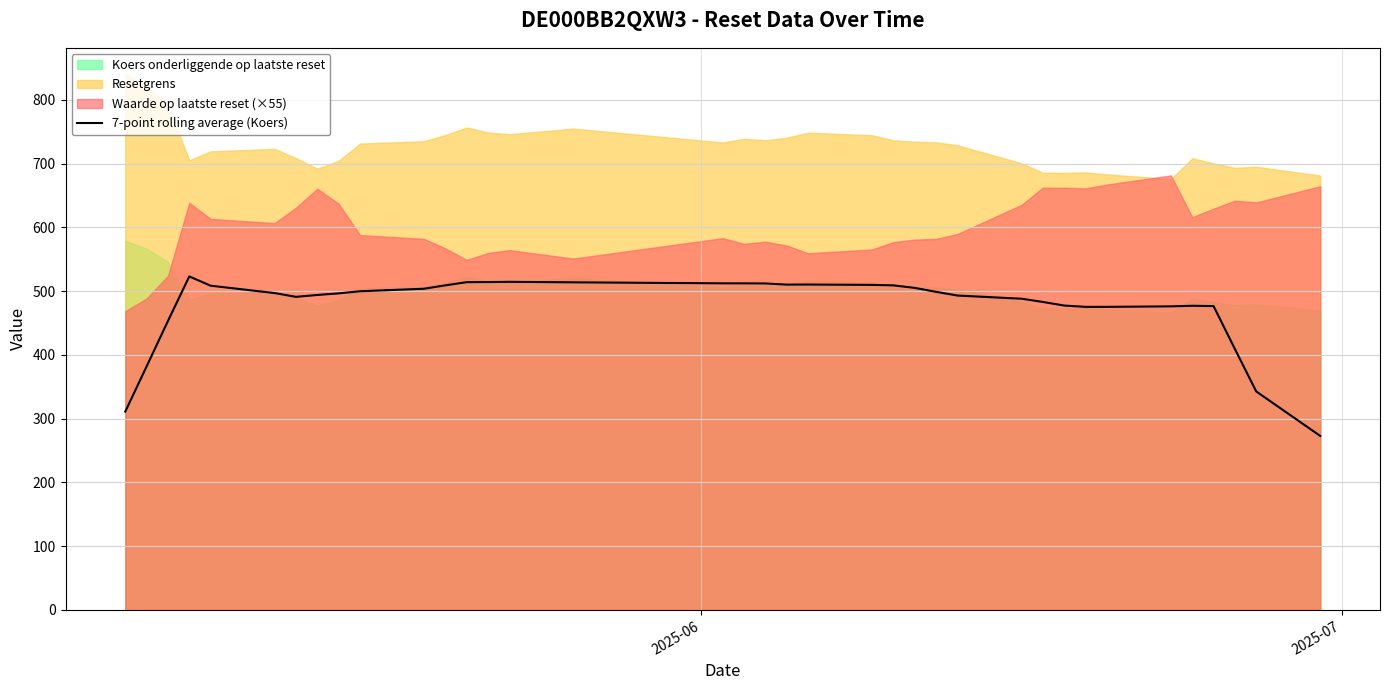

Does the chart have visible grid lines?

Yes